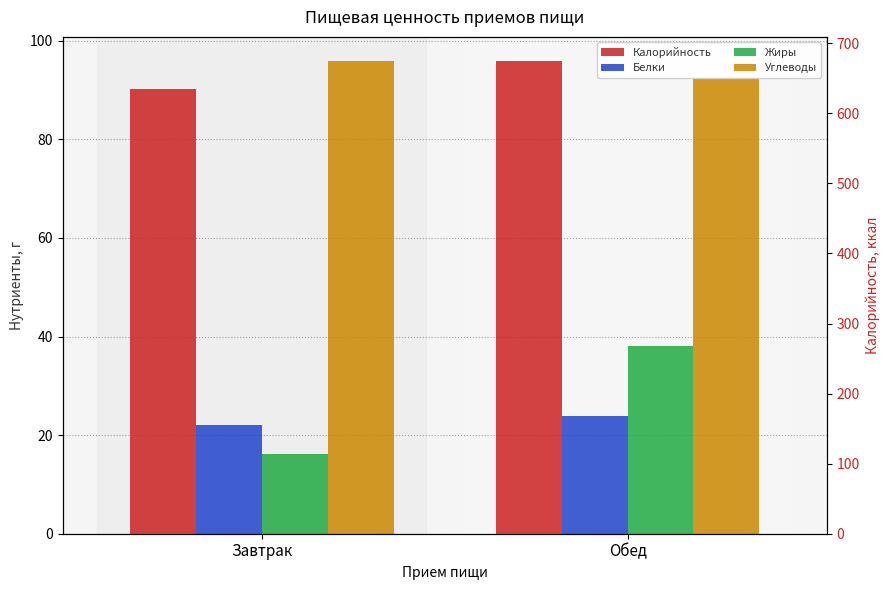

Reading right to left, list all the values displayed in this chart.

Белки: 24.0	22.1
Жиры: 38.1	16.1
Углеводы: 92.3	96.0
Калорийность: 675.3	634.7